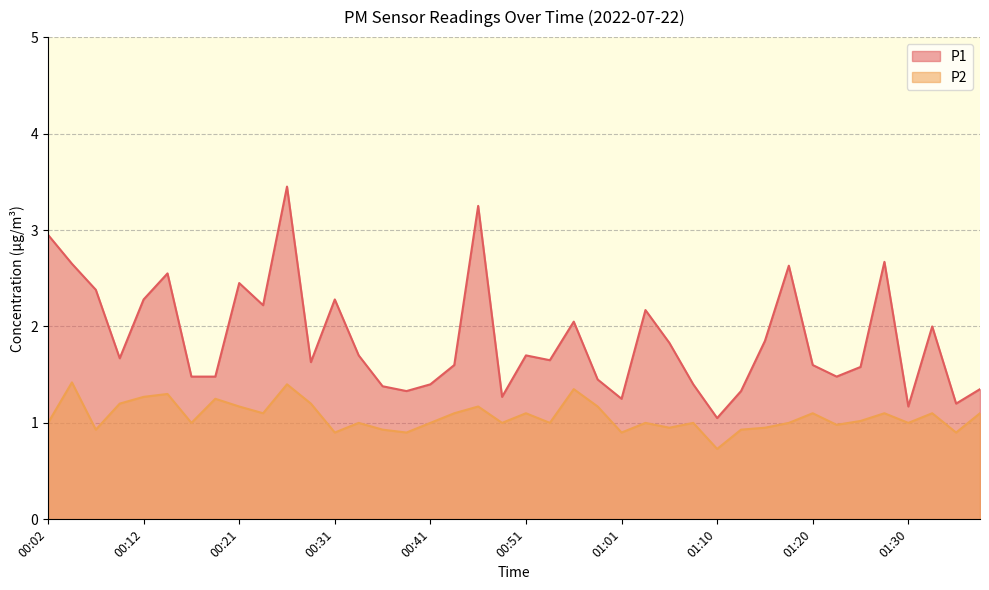

Does the chart have visible grid lines?

Yes